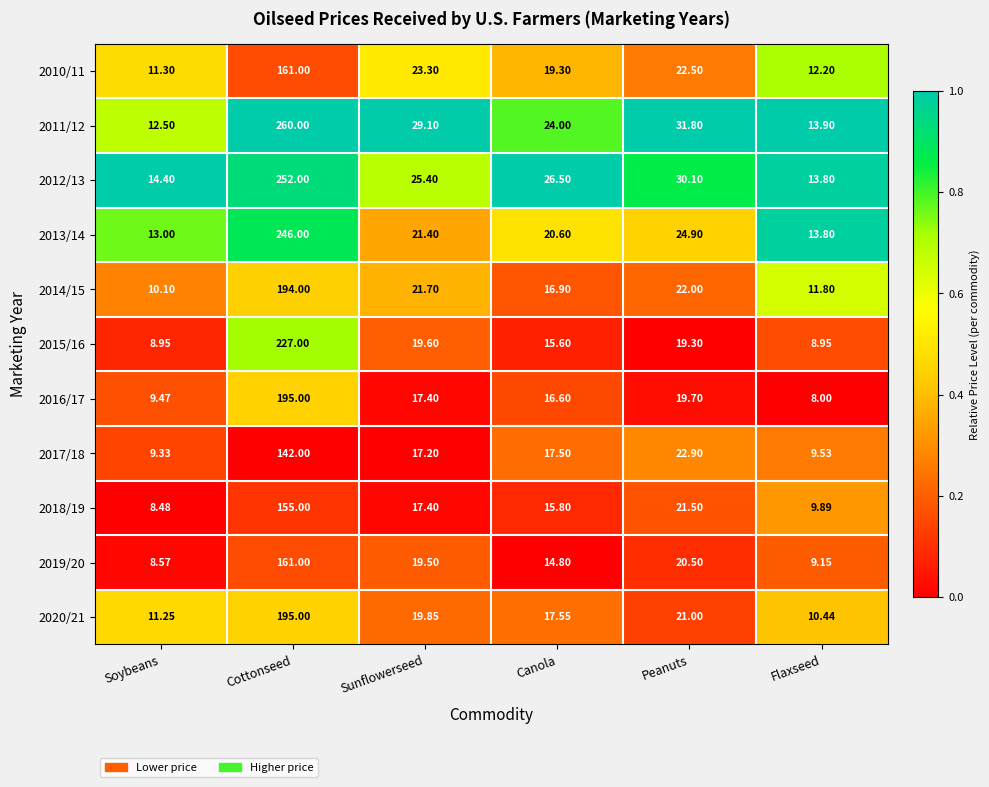

Which series has the largest range (max minus min)?

2011/12